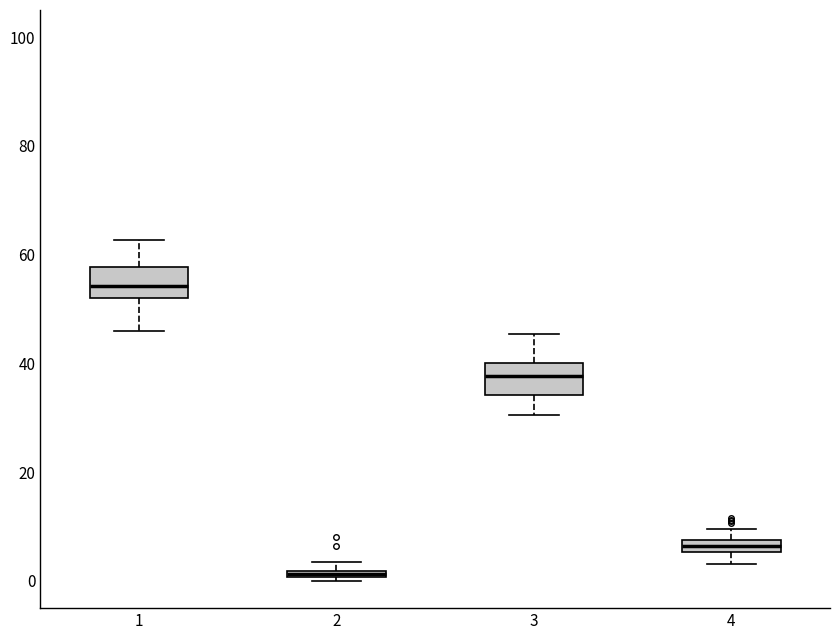

Where does the lower whisker of the box at x = 1 end on the y-axis? The values are not printed on the chart, so give them approximately, as read against the axis.

46